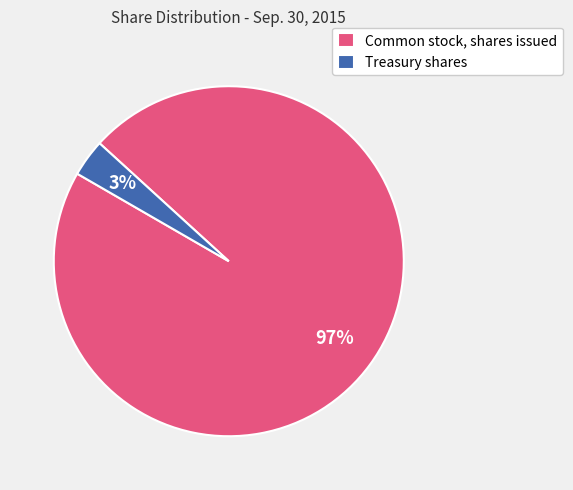

Which category has the biggest portion of the pie?

Common stock, shares issued